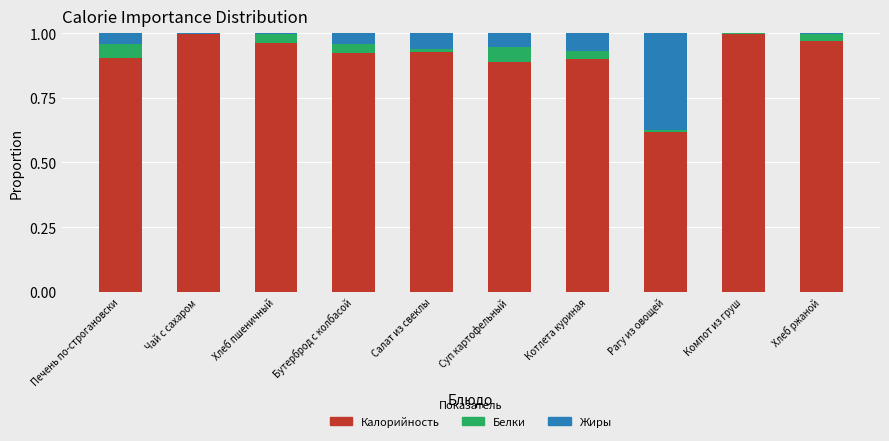

The Калорийность series shows 1.5 at Бутерброд с колбасой. True or false?

False